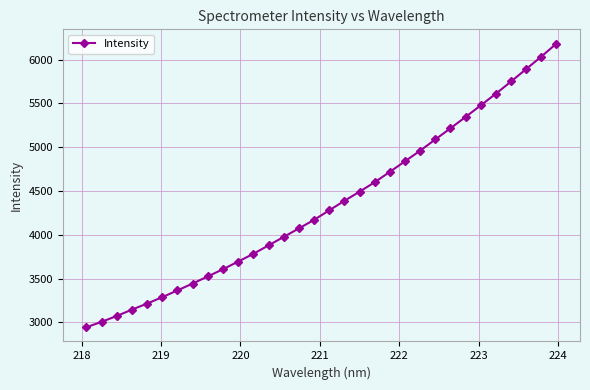

What is the average value?

4345.7